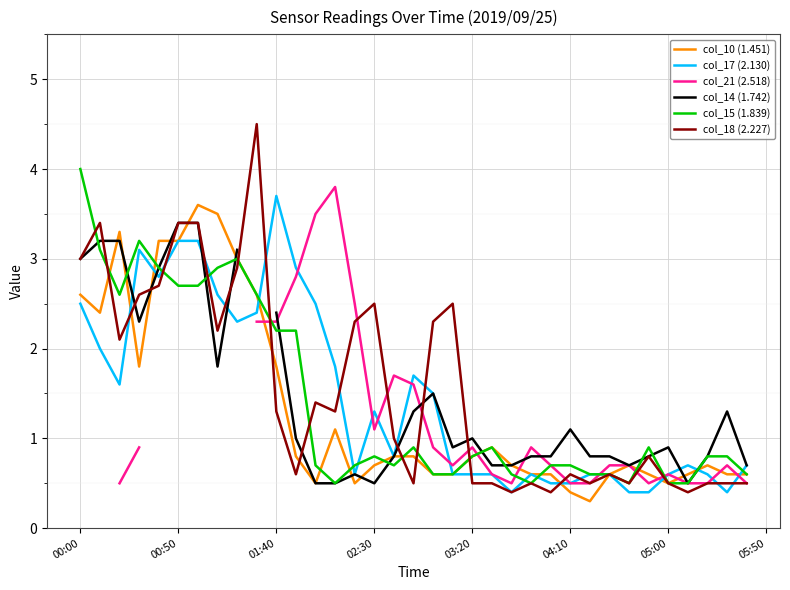

How many lines are shown in the chart?

6